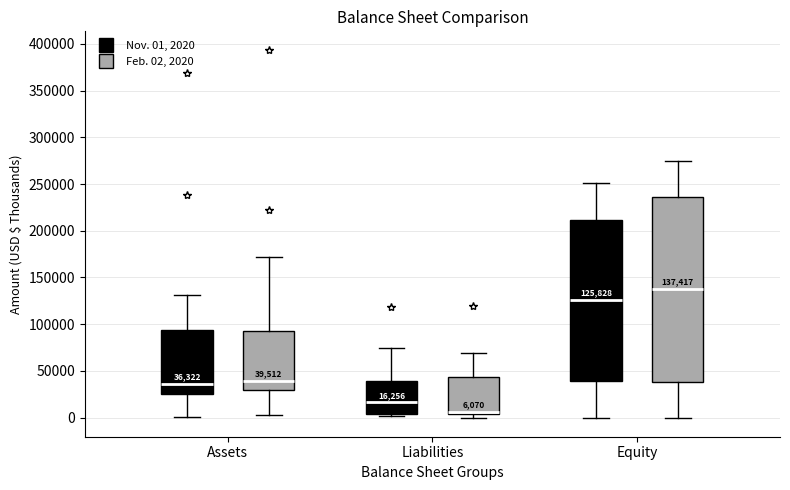

Which box is the tallest, from its lower edge to its upper edge?

Equity (Feb. 02, 2020)